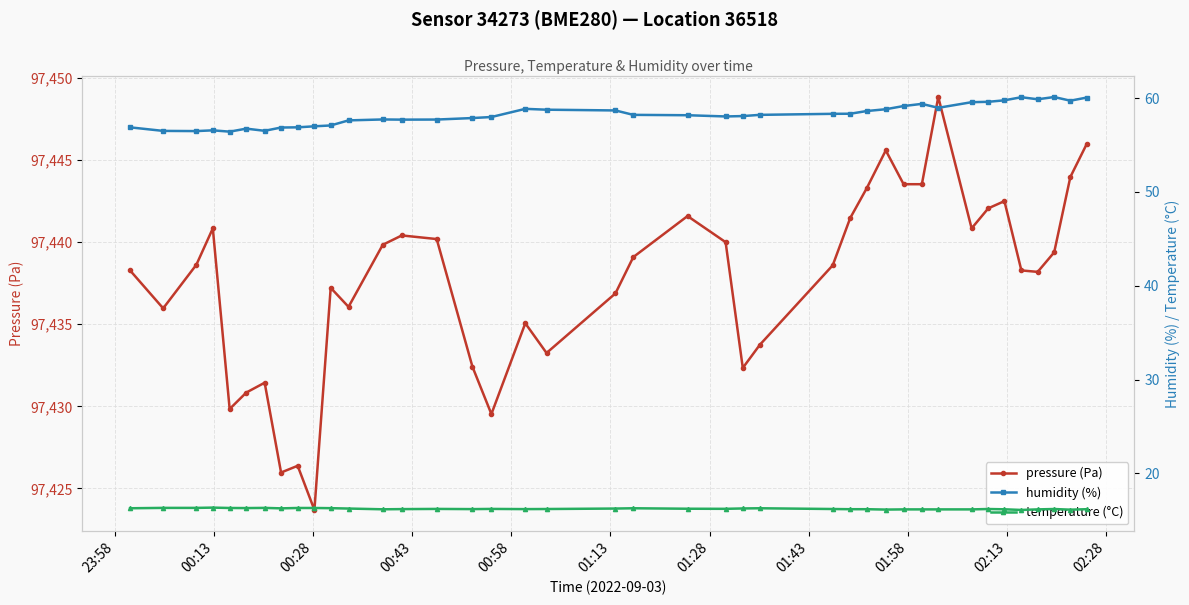

True or false: humidity (%) and pressure (Pa) cross at least once.

False